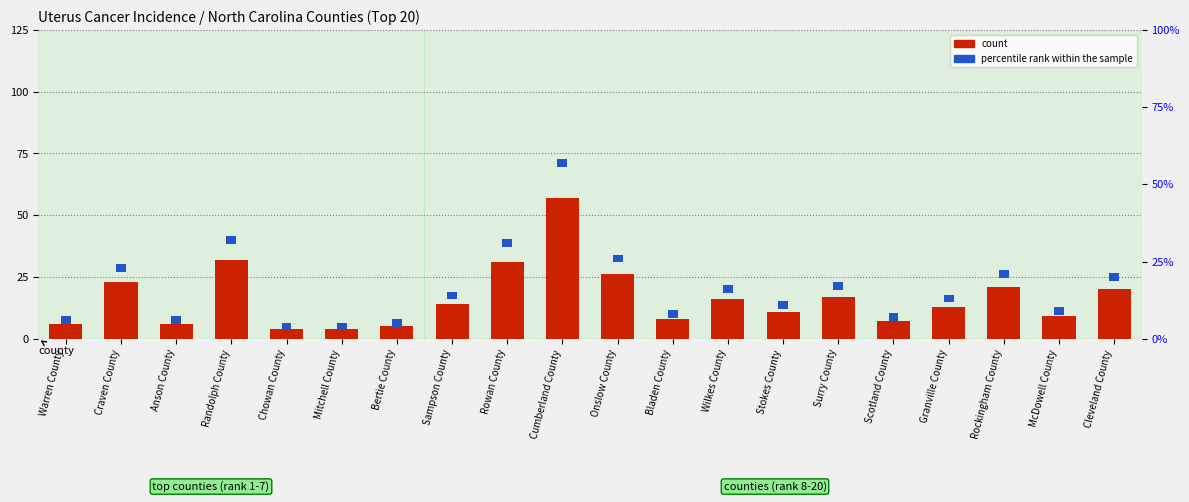

Reading left to right, extract all data points from this chart.

count: Warren County=6.0	Craven County=23.0	Anson County=6.0	Randolph County=32.0	Chowan County=4.0	Mitchell County=4.0	Bertie County=5.0	Sampson County=14.0	Rowan County=31.0	Cumberland County=57.0	Onslow County=26.0	Bladen County=8.0	Wilkes County=16.0	Stokes County=11.0	Surry County=17.0	Scotland County=7.0	Granville County=13.0	Rockingham County=21.0	McDowell County=9.0	Cleveland County=20.0
percentile rank within the sample: Warren County=2.5	Craven County=2.5	Anson County=2.5	Randolph County=2.5	Chowan County=2.5	Mitchell County=2.5	Bertie County=2.5	Sampson County=2.5	Rowan County=2.5	Cumberland County=2.5	Onslow County=2.5	Bladen County=2.5	Wilkes County=2.5	Stokes County=2.5	Surry County=2.5	Scotland County=2.5	Granville County=2.5	Rockingham County=2.5	McDowell County=2.5	Cleveland County=2.5